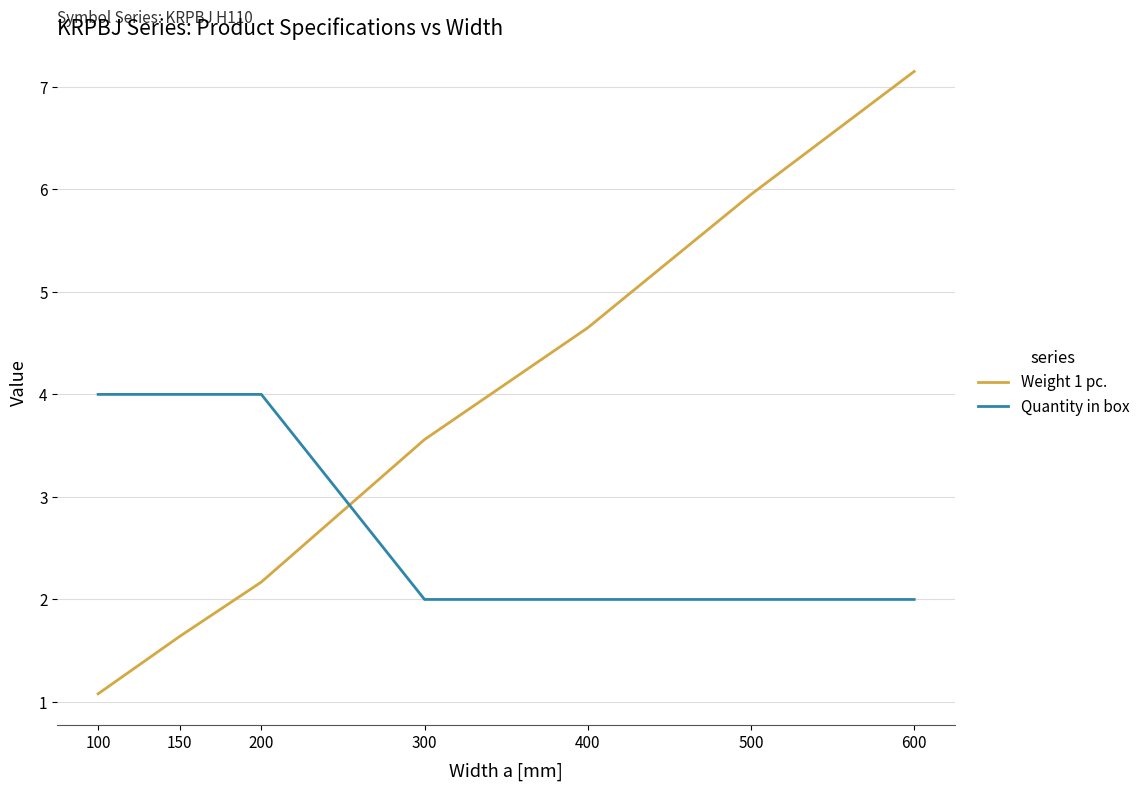

List the series in order of their overall mean, lowest first.

Quantity in box, Weight 1 pc.